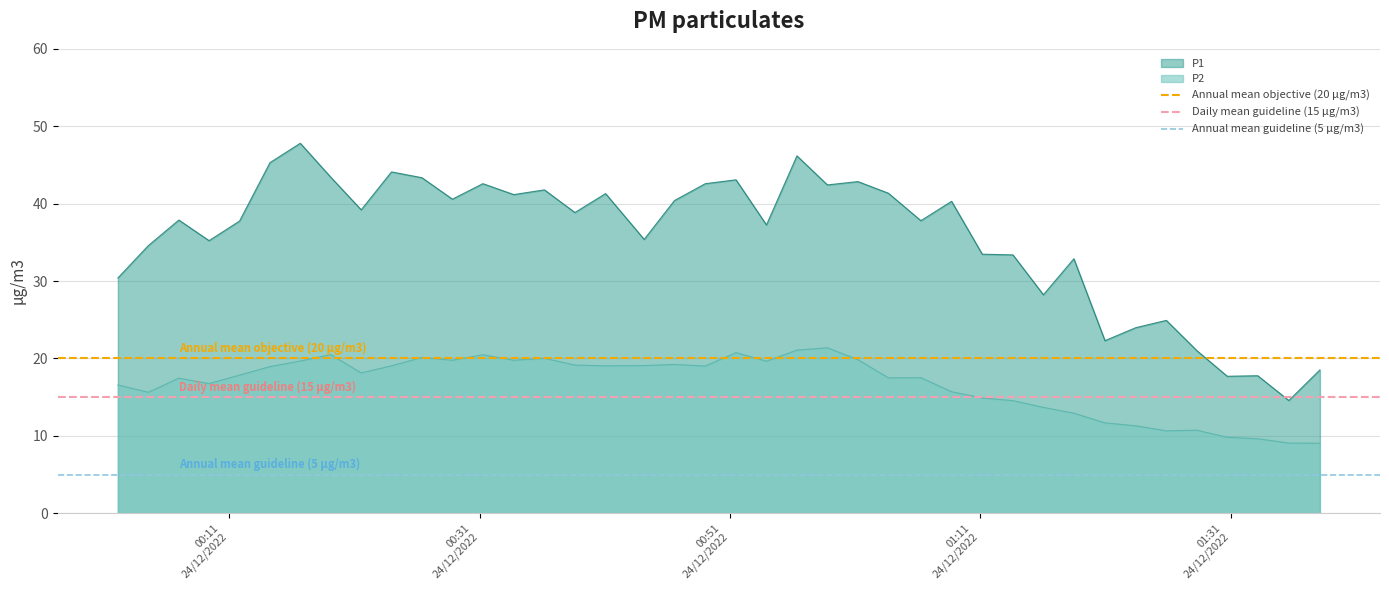

Does the chart have visible grid lines?

Yes